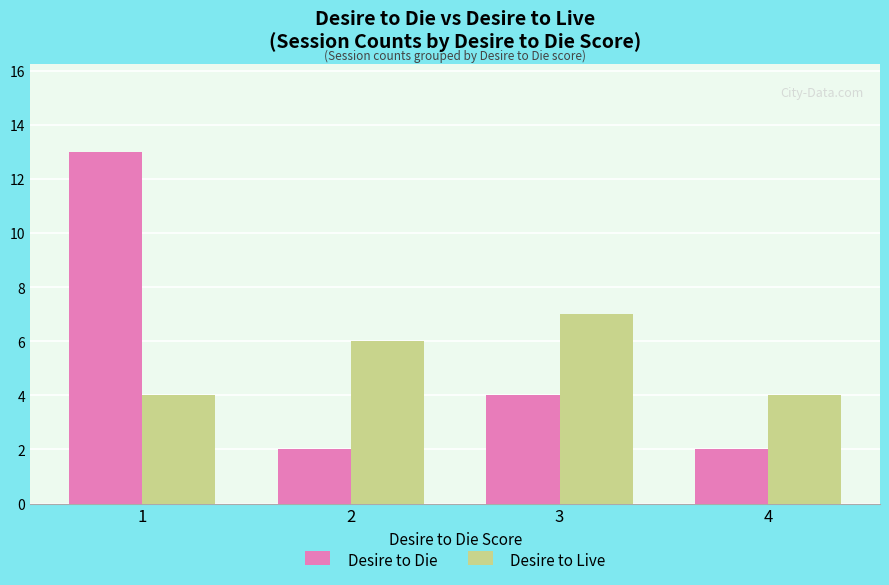

Reading left to right, list all the values displayed in this chart.

Desire to Die: 13	2	4	2
Desire to Live: 4	6	7	4